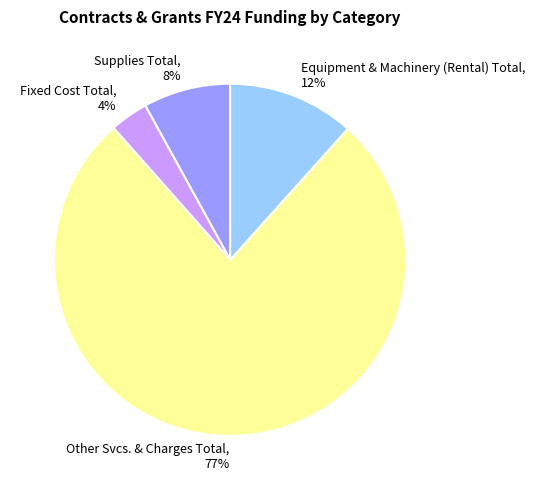

Is there a majority slice in this chart?

Yes